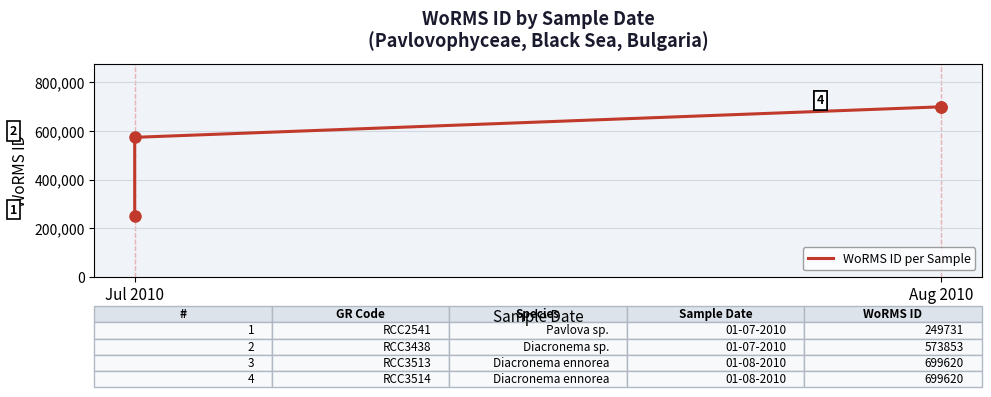

What is the greatest value displayed?

699620